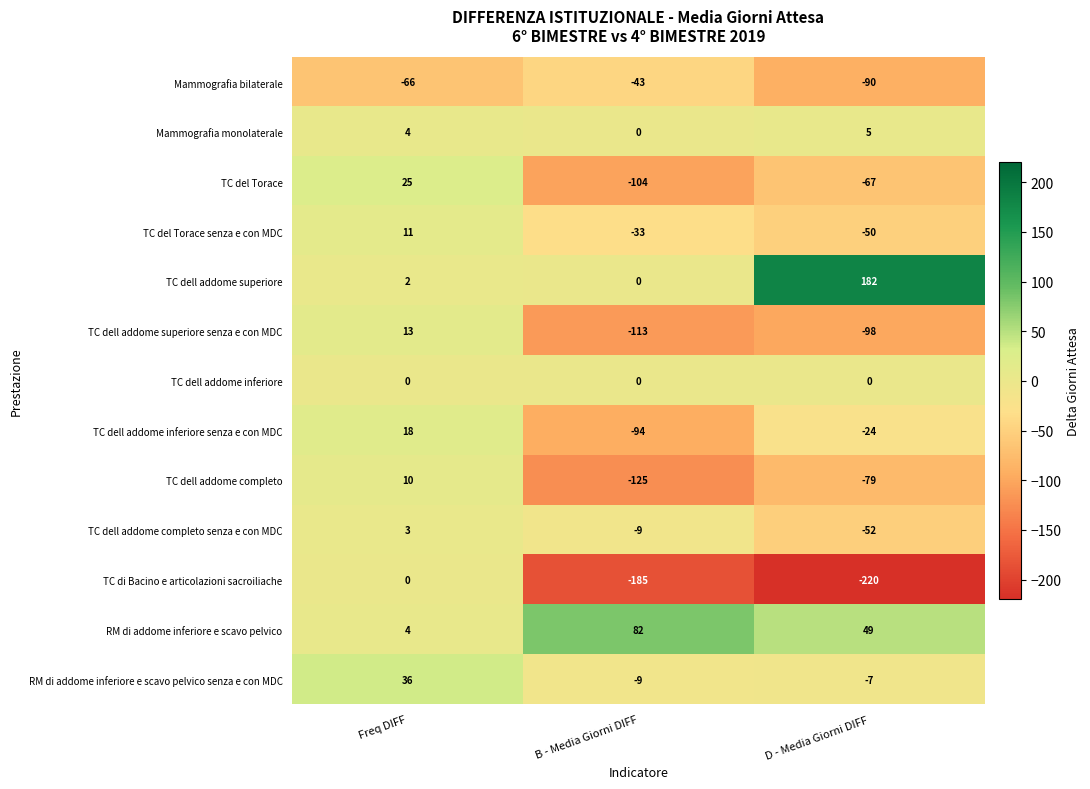

What is the difference between the maximum and minimum values in the TC dell addome completo series?

135